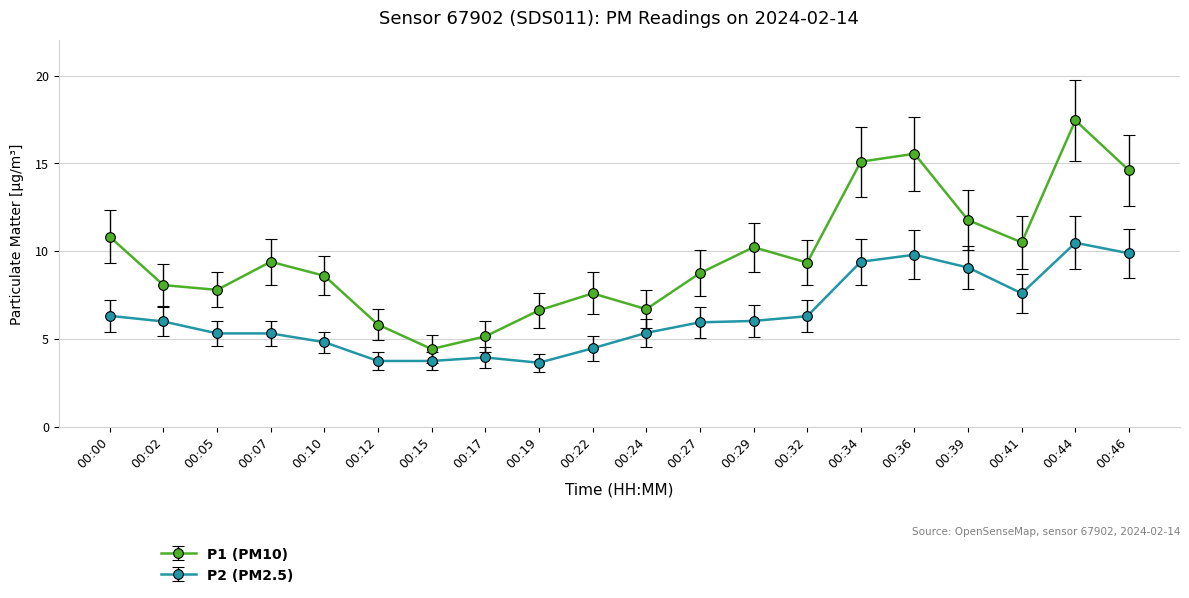

At which category is the sum across all series the highest?

00:44